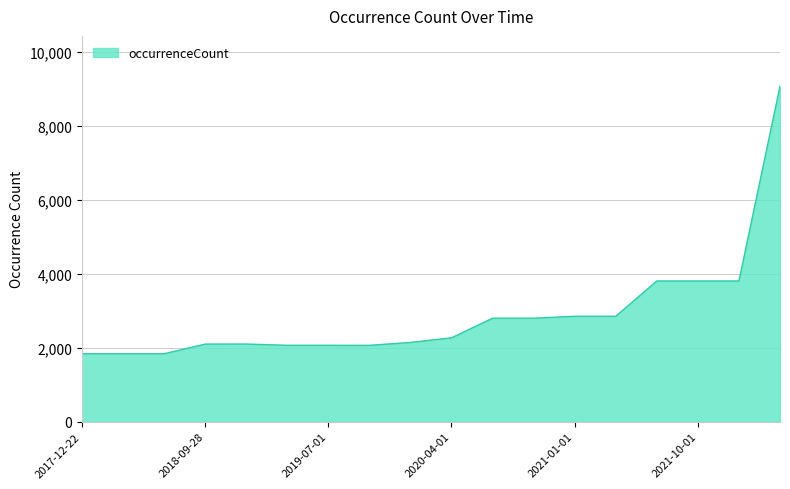

Does the chart display data point markers on the line(s)?

No